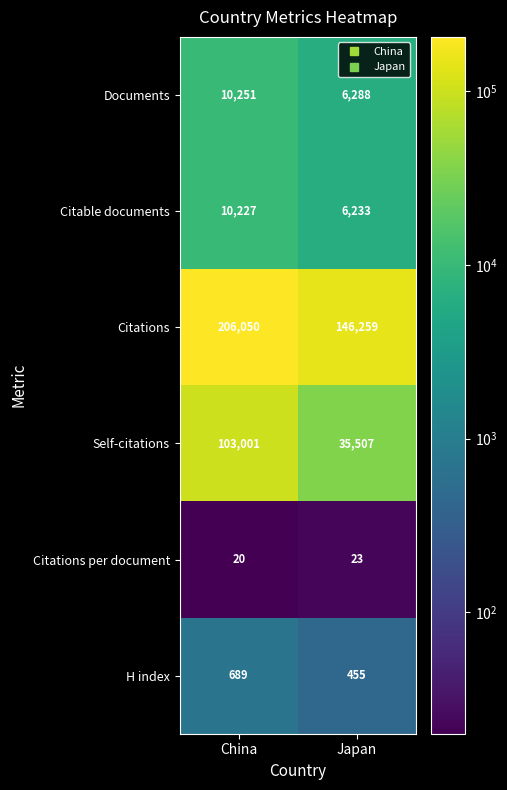

What is the spread (max minus min) of values at China?

206030